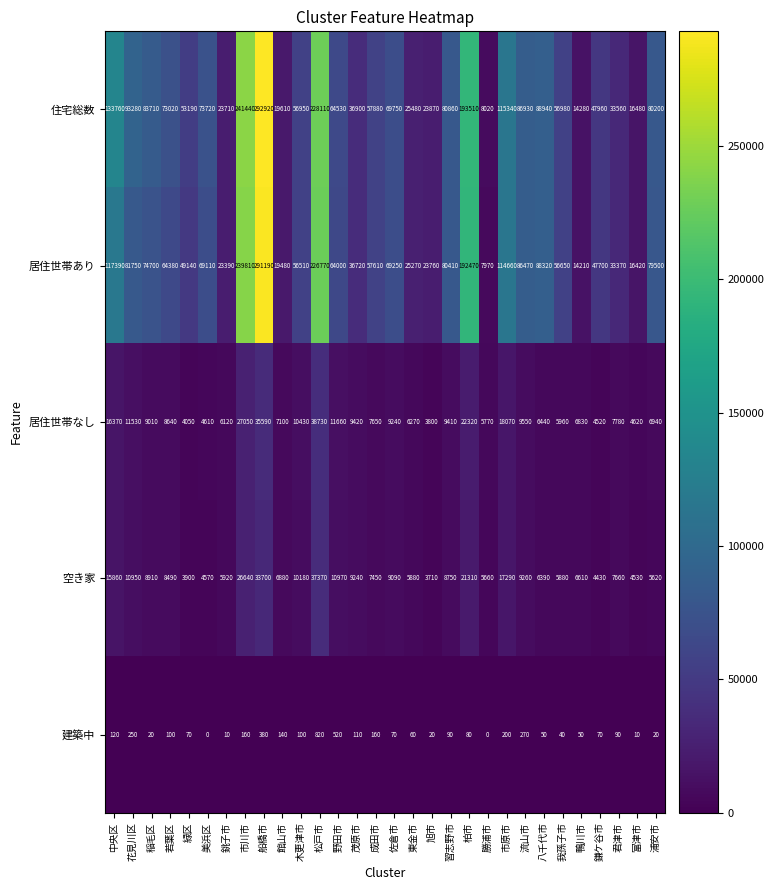

The 住宅総数 series shows 86930 at 流山市. True or false?

True